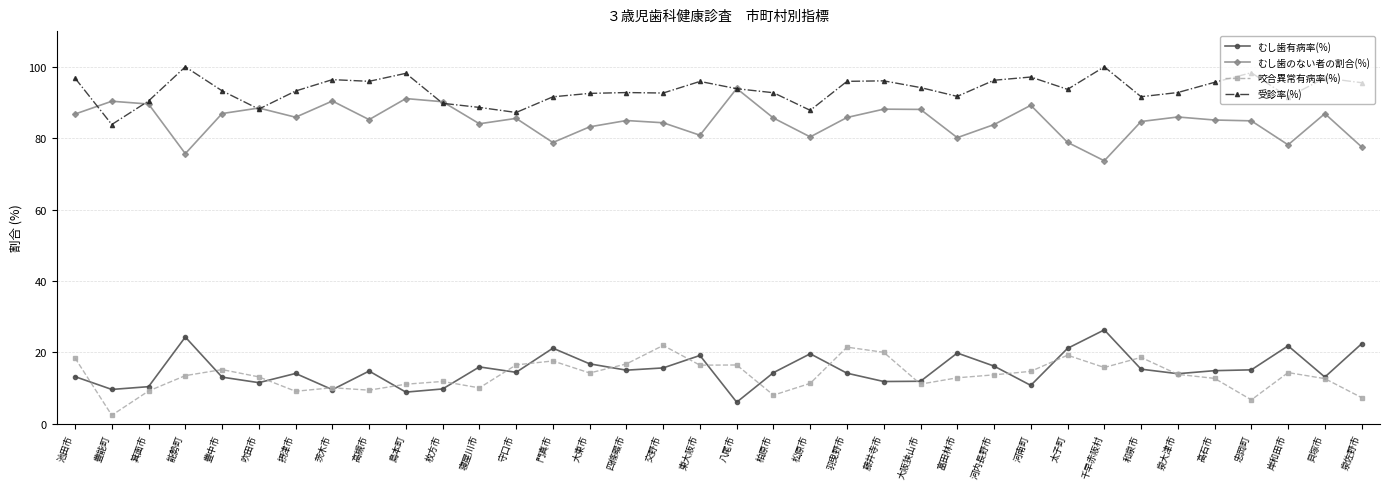

What value does the 咬合異常有病率(%) series have at 東大阪市?

16.4